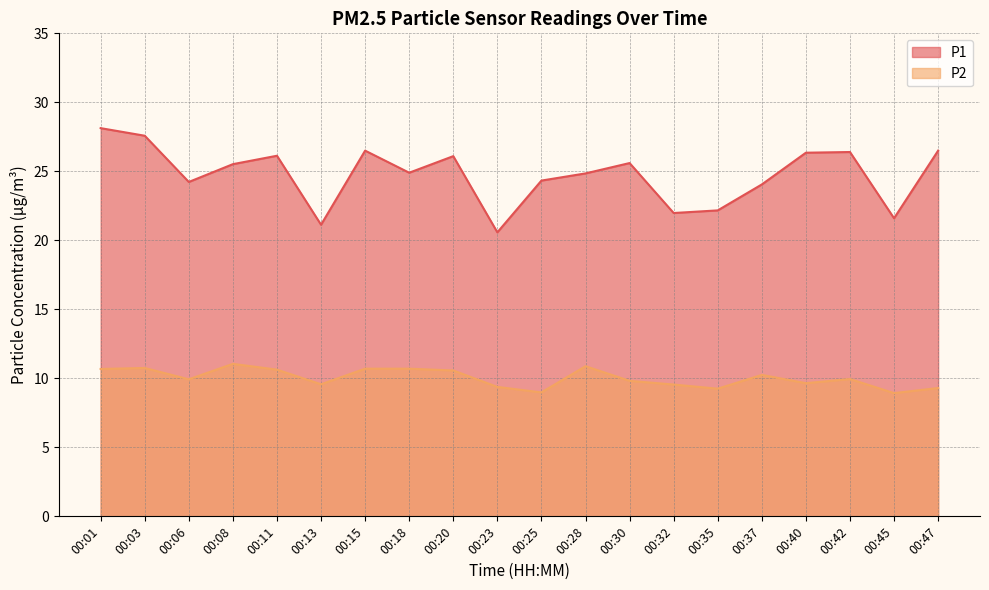

At which label does P2 first exceed 9?

00:01